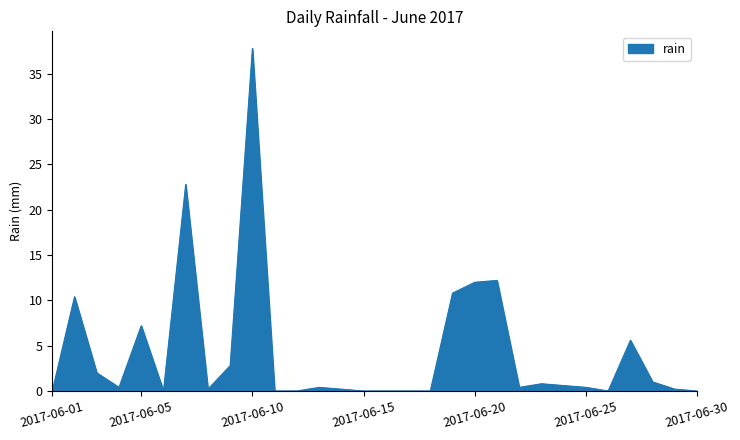

What is the maximum value shown in the chart?

37.8